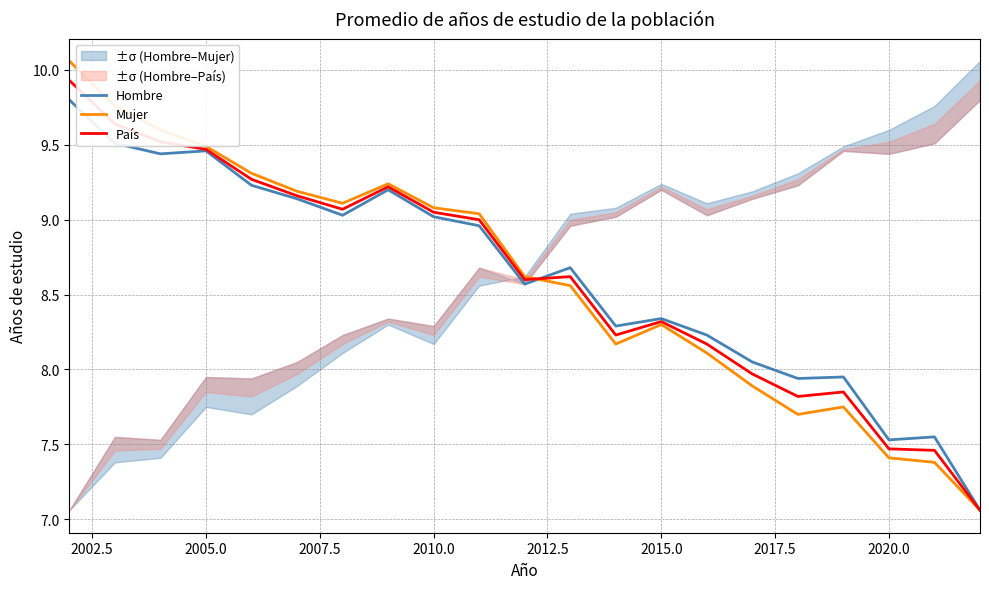

Rank the series by their average value, from lowest to highest.

Mujer, País, Hombre